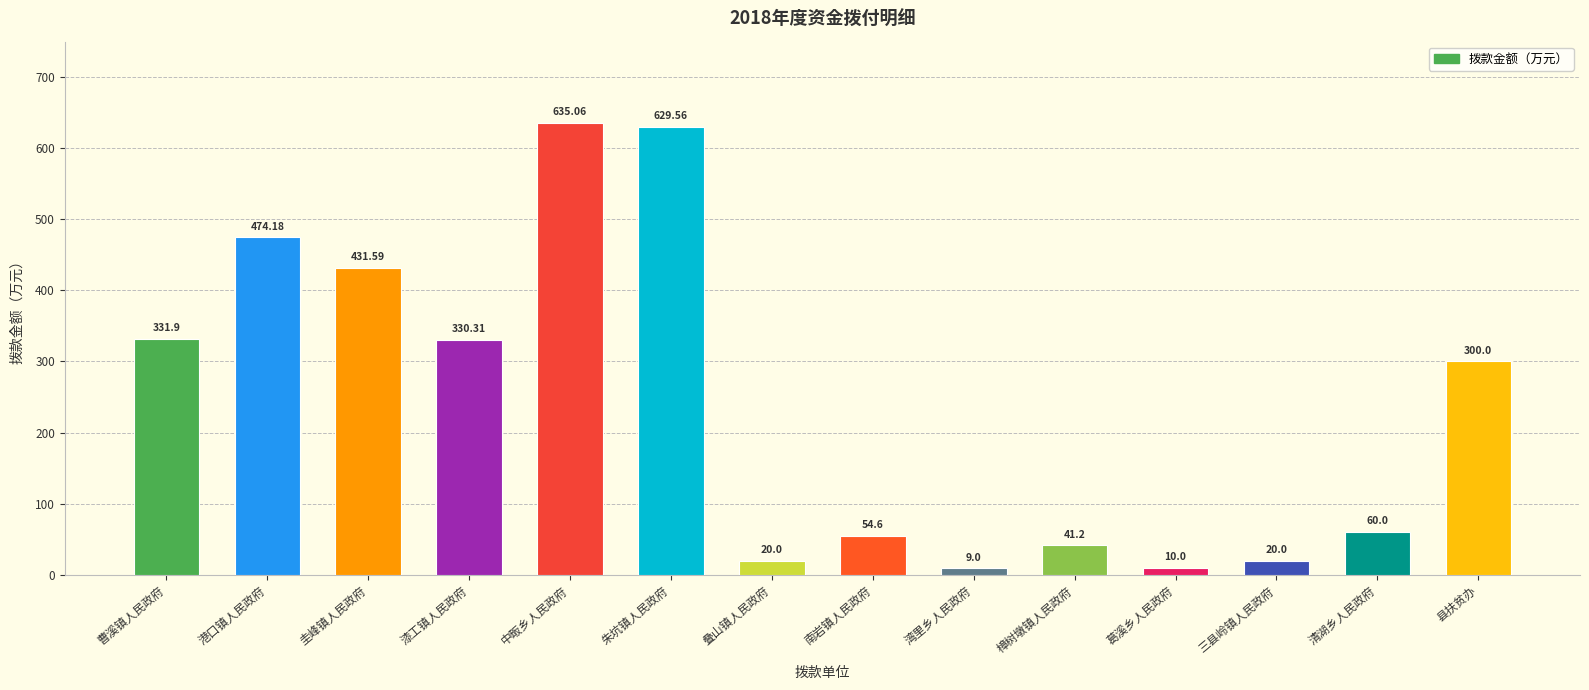

How many data points are less than 300?

7